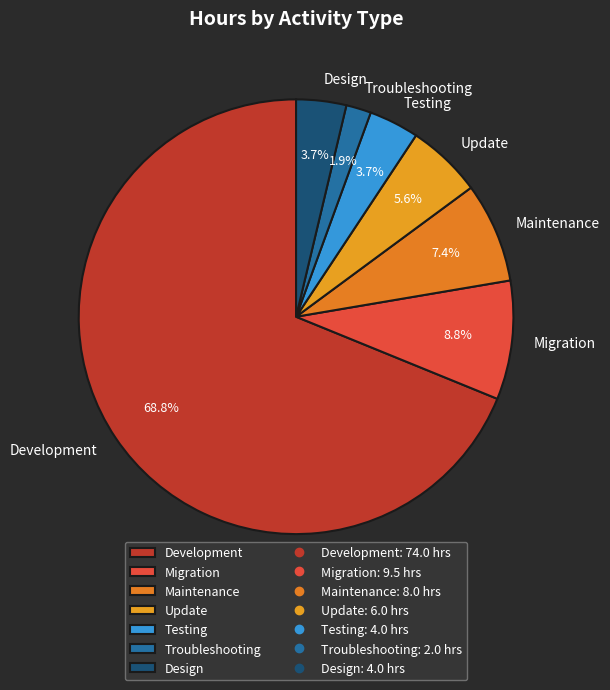

Which has a higher value, Testing or Maintenance?

Maintenance